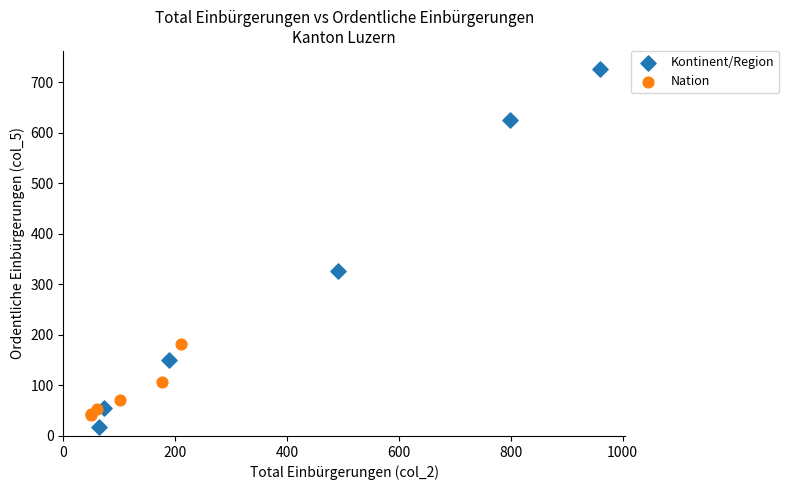

Which series contains the highest Y value?

Kontinent/Region